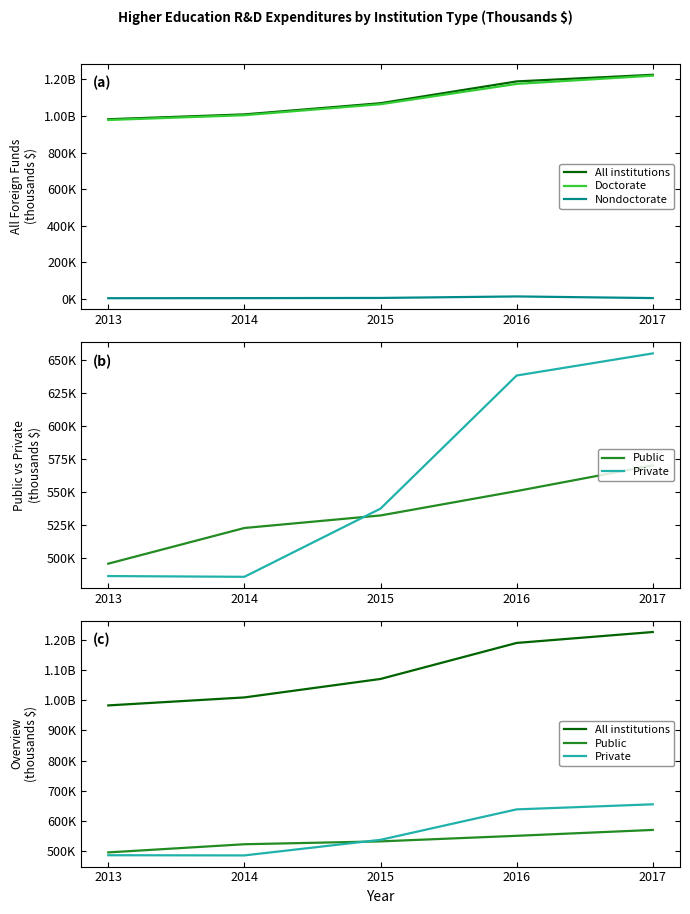

At which label is Nondoctorate closest to 8855?

2015